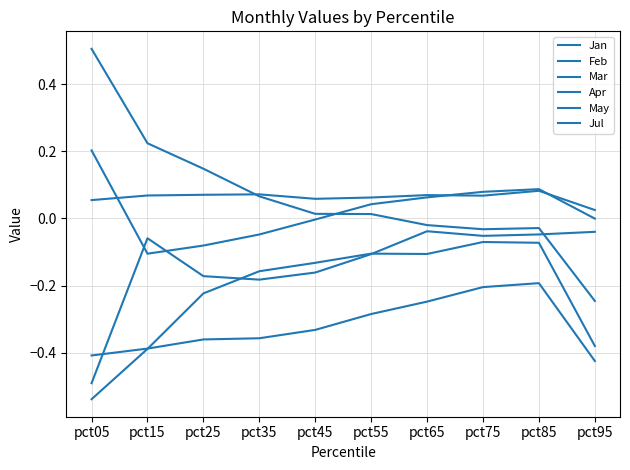

Reading left to right, transcribe all the data shown in this chart.

Jan: 0.5	0.2	0.1	0.1	0.0	0.0	-0.0	-0.0	-0.0	-0.2
Feb: -0.5	-0.1	-0.2	-0.2	-0.2	-0.1	-0.0	-0.1	-0.0	-0.0
Mar: -0.5	-0.4	-0.2	-0.2	-0.1	-0.1	-0.1	-0.1	-0.1	-0.4
Apr: 0.1	0.1	0.1	0.1	0.1	0.1	0.1	0.1	0.1	0.0
May: -0.4	-0.4	-0.4	-0.4	-0.3	-0.3	-0.2	-0.2	-0.2	-0.4
Jul: 0.2	-0.1	-0.1	-0.0	-0.0	0.0	0.1	0.1	0.1	-0.0